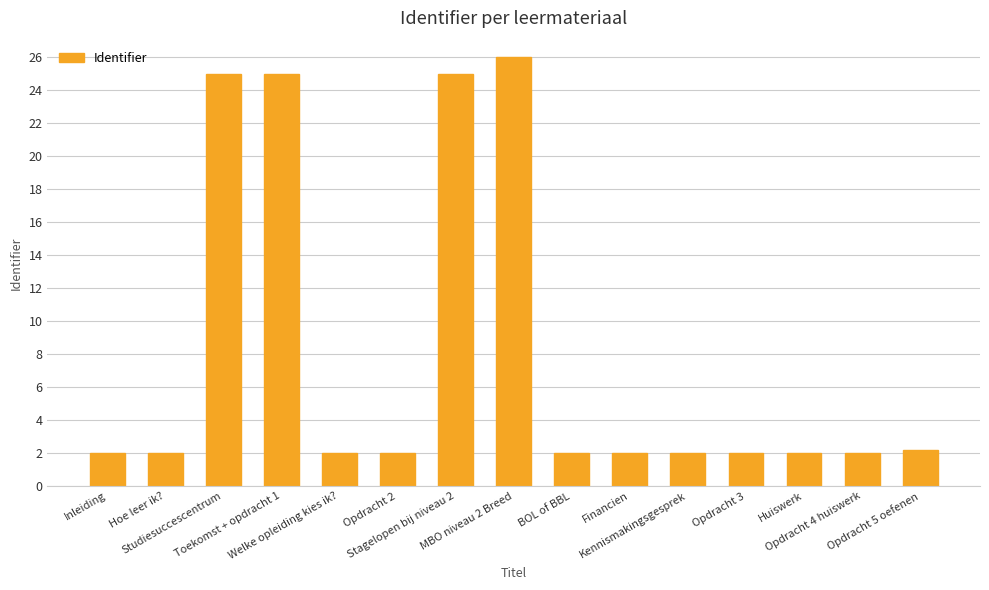

What is the label of the 9th bar from the left?

BOL of BBL